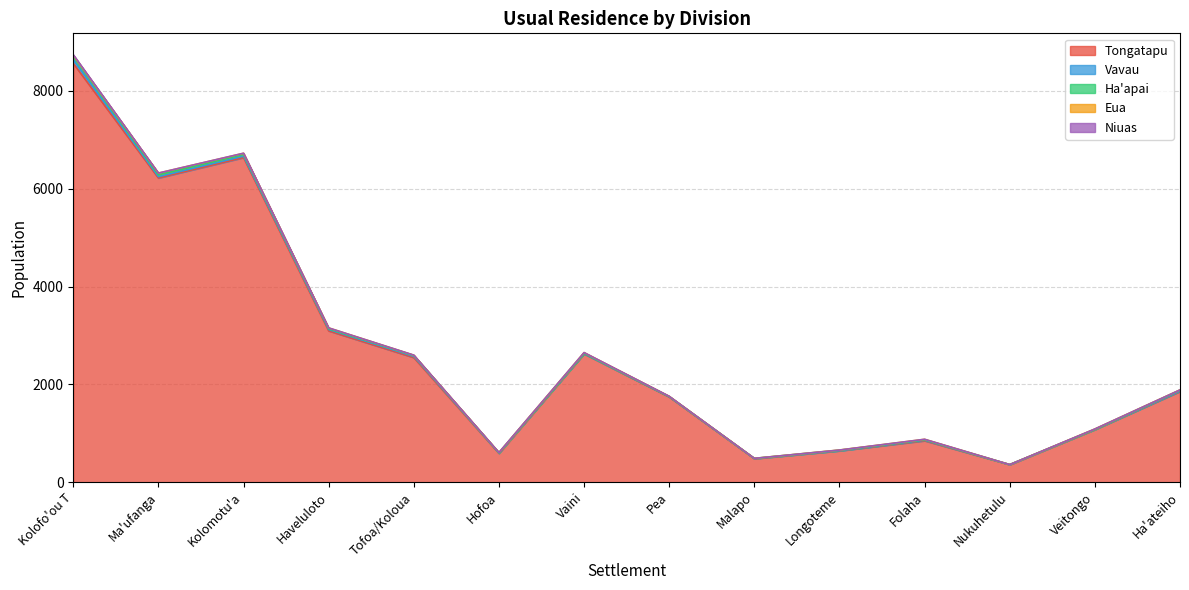

List the labels in order of Vavau value, largest first.

Kolofo'ou T, Kolomotu'a, Haveluloto, Ma'ufanga, Tofoa/Koloua, Folaha, Hofoa, Ha'ateiho, Pea, Vaini, Malapo, Longoteme, Veitongo, Nukuhetulu